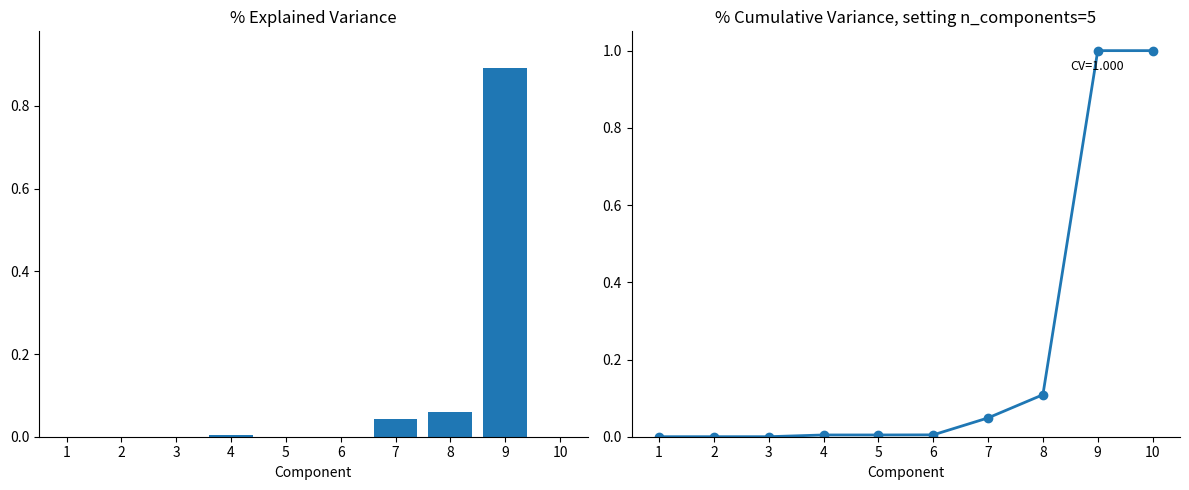

Reading left to right, what are all the values shown in this chart?

Explained Variance: 1=0.0	2=0.0	3=0.0	4=0.0	5=0.0	6=0.0	7=0.0	8=0.1	9=0.9	10=0.0
Cumulative Variance: 1=0.0	2=0.0	3=0.0	4=0.0	5=0.0	6=0.0	7=0.0	8=0.1	9=1.0	10=1.0